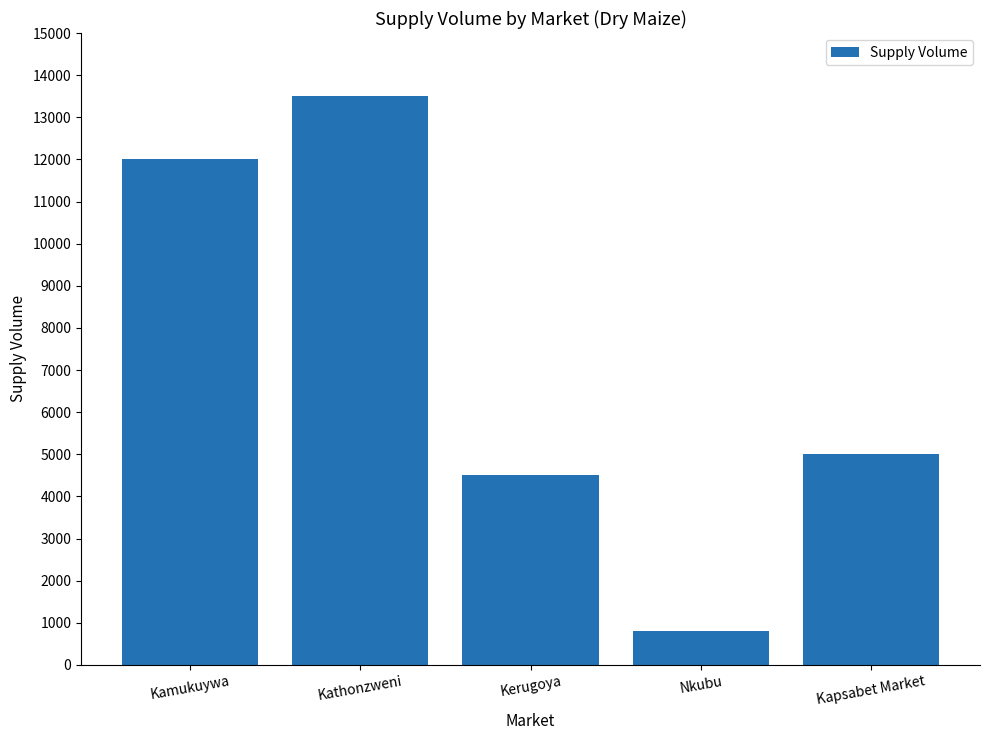

What is the sum of the values at Kerugoya and Nkubu?

5310